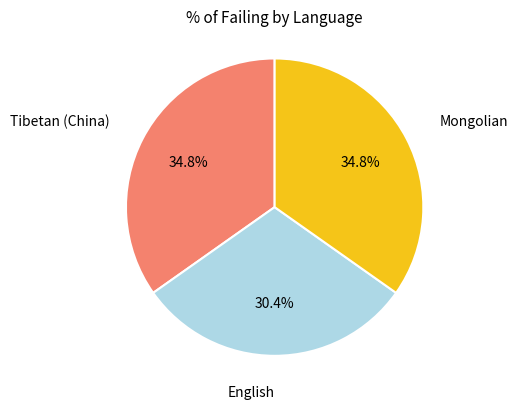

Count the number of slices in the pie.

3